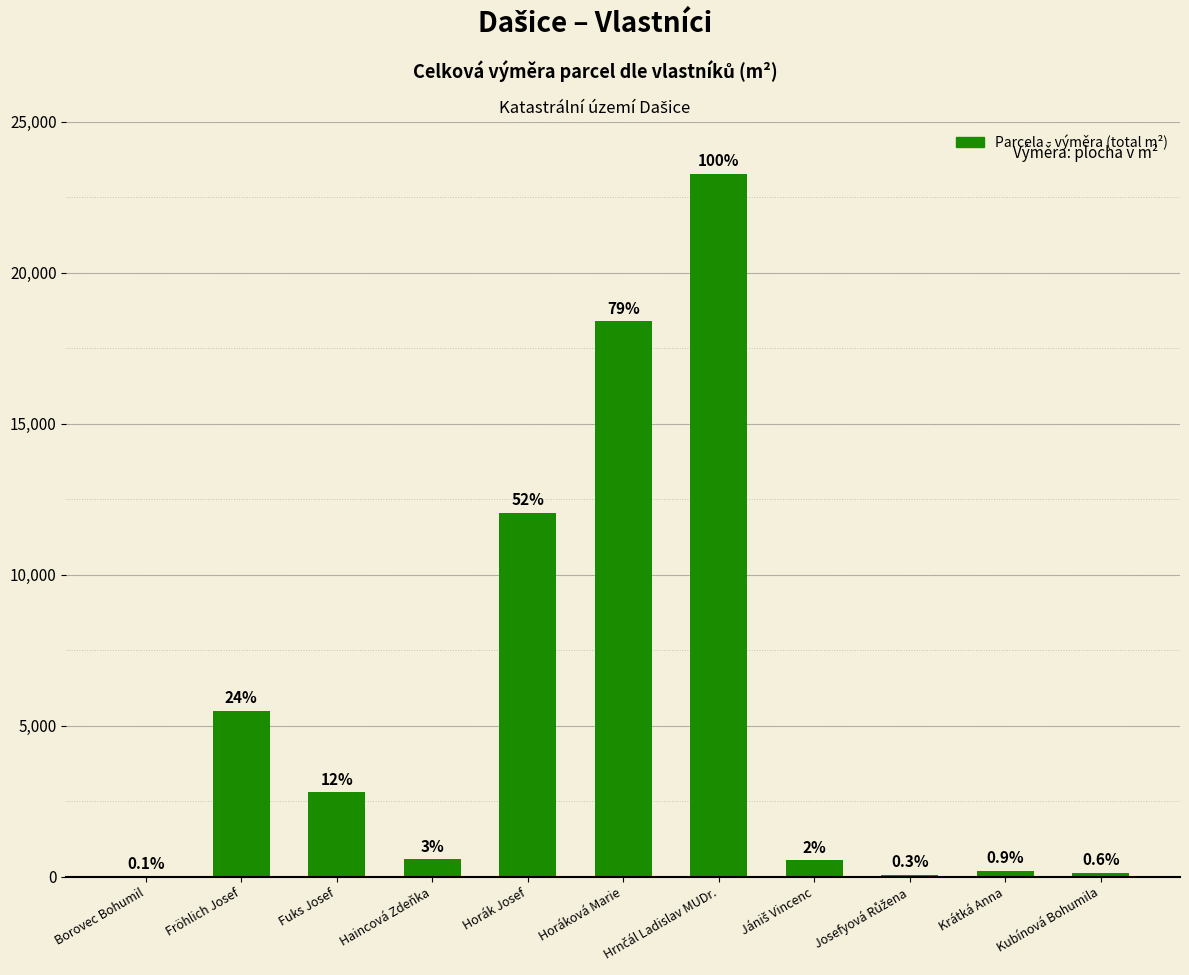

Reading left to right, transcribe all the data shown in this chart.

16	5504	2797	588	12049	18387	23264	558	80	213	137